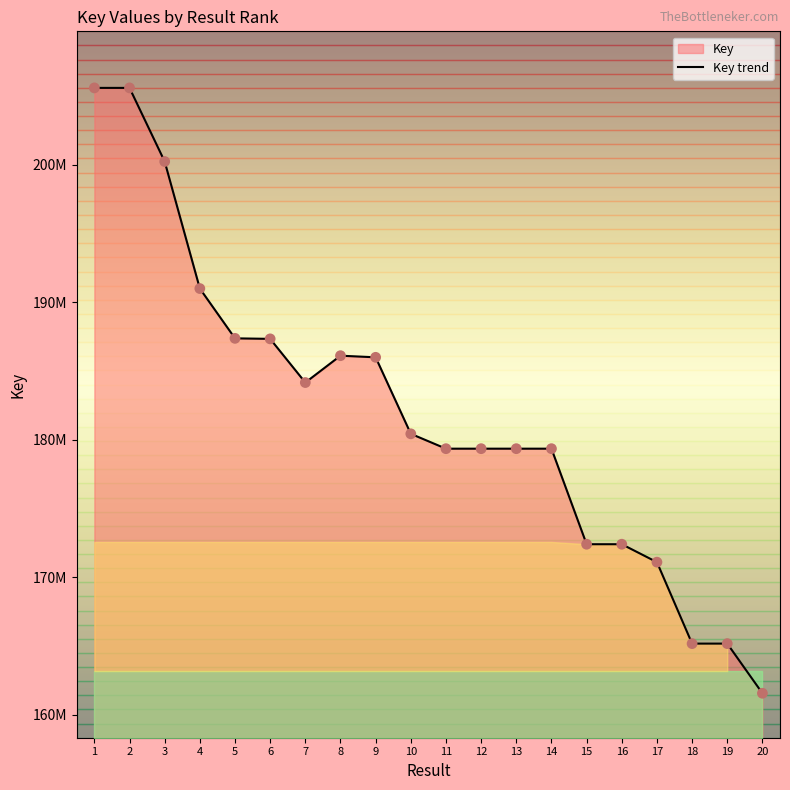

What is the change in value from 1 to 12?

-26228389